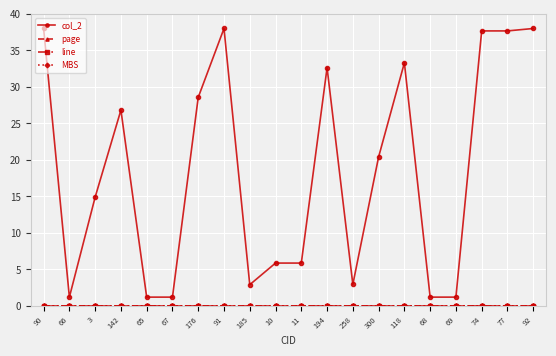

Which series has the largest total across all categories?

col_2